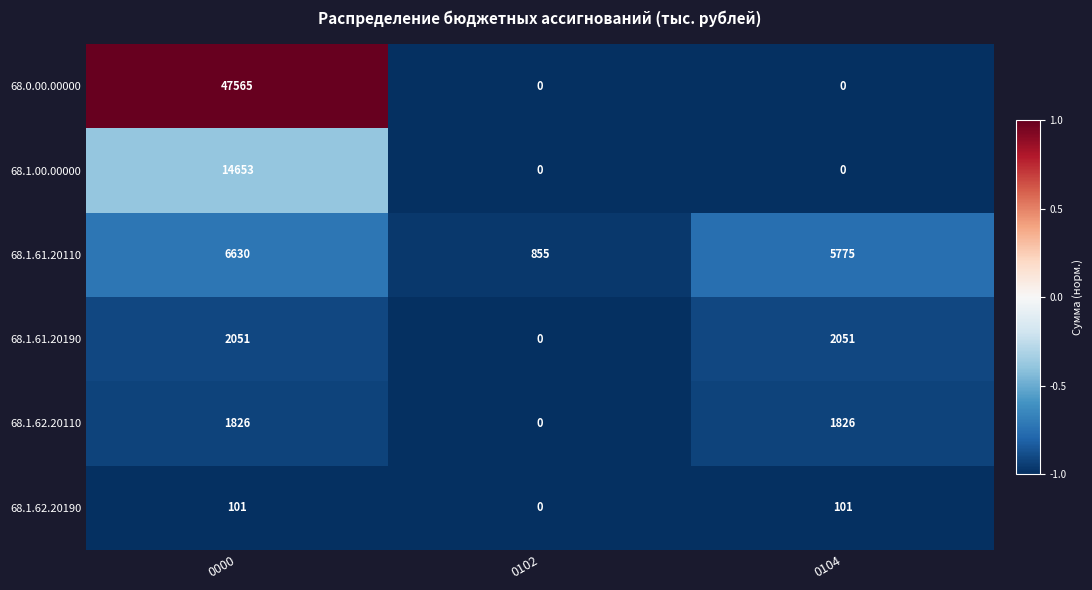

What is the difference between the maximum and minimum values in the 68.1.62.20190 series?

101